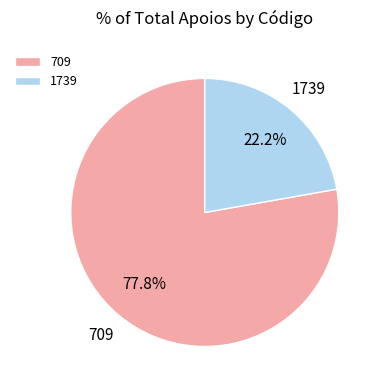

What percentage is the 709 slice, to the nearest percent?

78%